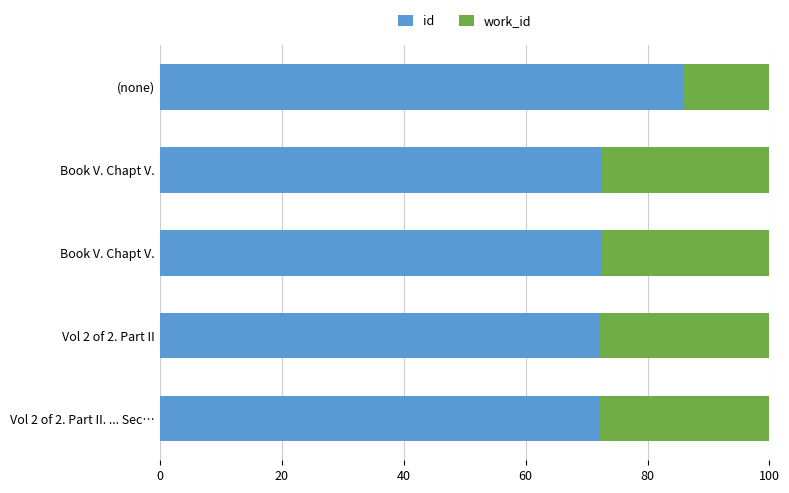

What is the minimum value for id?

72.2